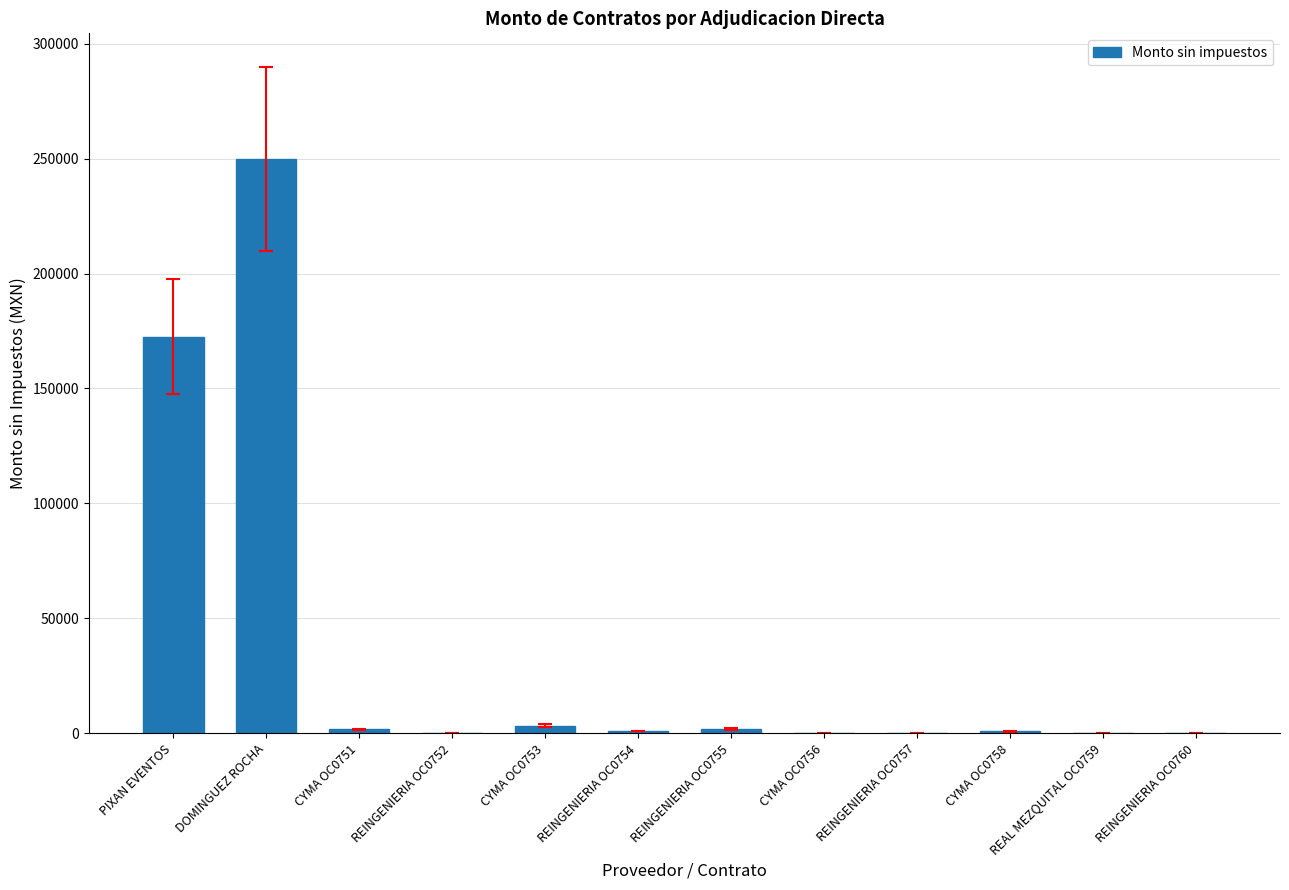

The value at REINGENIERIA OC0752 is 214.0. True or false?

True